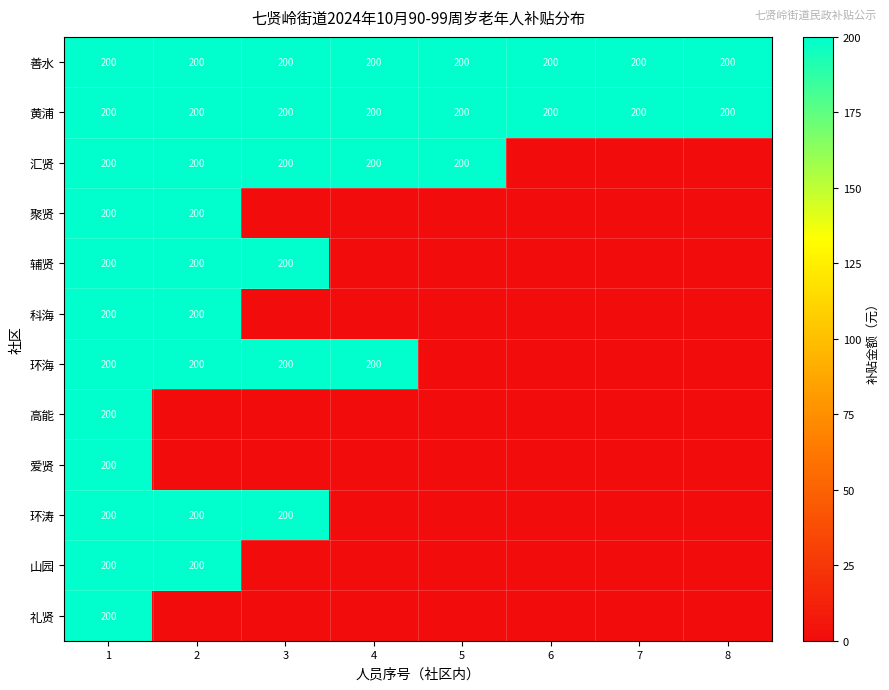

What is the sum of all 黄浦 values?

1600